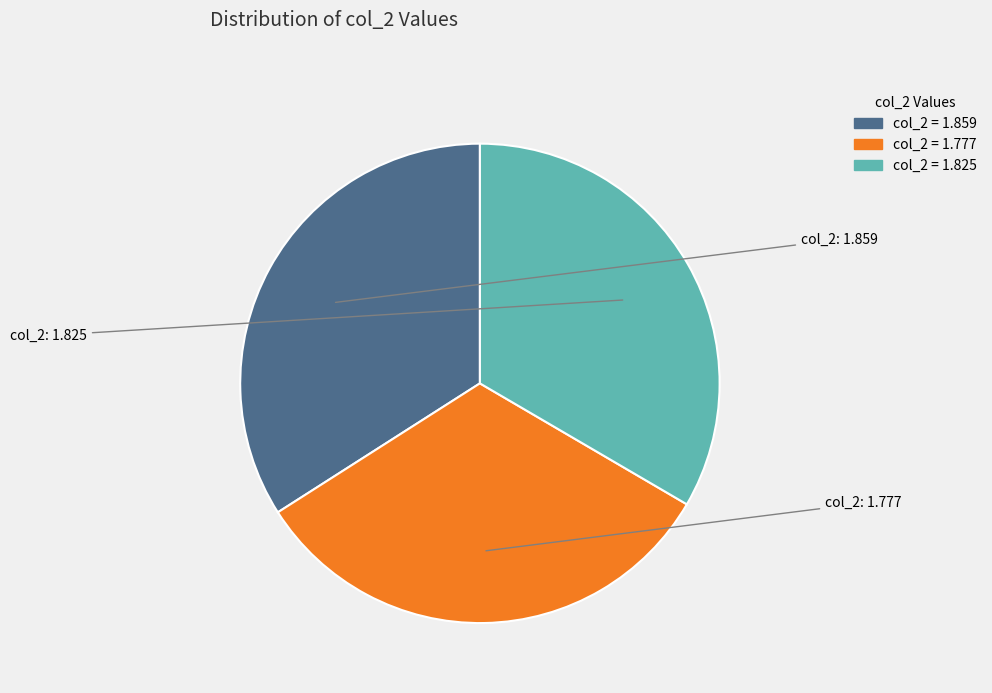

What is the smallest slice in the pie chart?

col_2 = 1.777